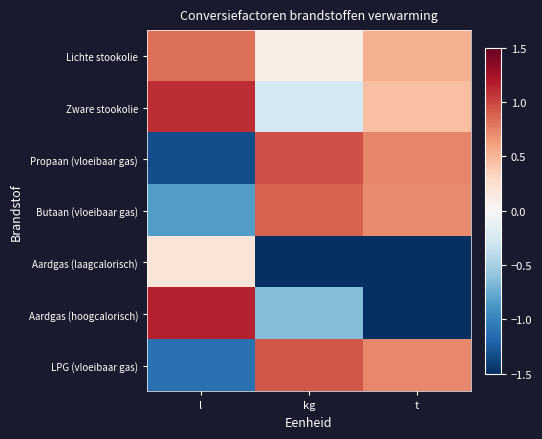

At which category is the sum across all series the highest?

kg